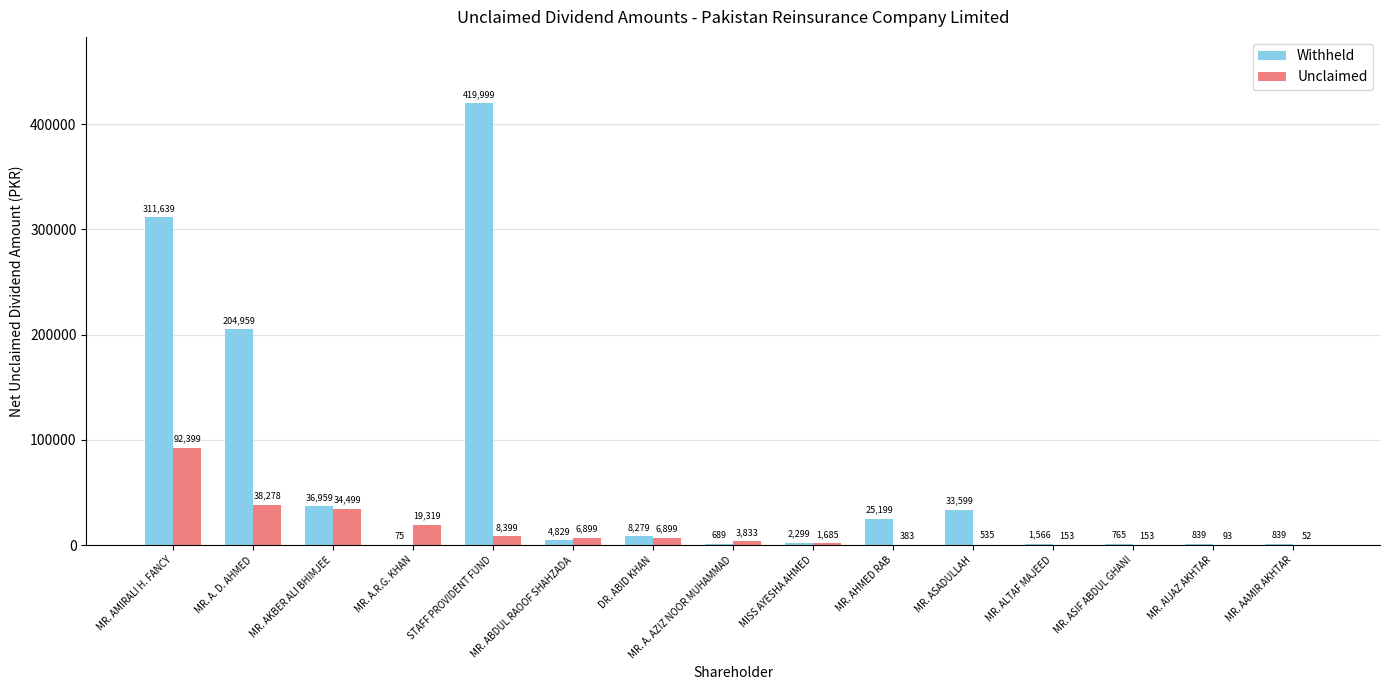

Reading left to right, what are all the values shown in this chart?

Withheld: MR. AMIRALI H. FANCY=311639	MR. A. D. AHMED=204959	MR. AKBER ALI BHIMJEE=36959	MR. A.R.G. KHAN=75	STAFF PROVIDENT FUND=419999	MR. ABDUL RAOOF SHAHZADA=4829	DR. ABID KHAN=8279	MR. A. AZIZ NOOR MUHAMMAD=689	MISS AYESHA AHMED=2299	MR. AHMED RAB=25199	MR. ASADULLAH=33599	MR. ALTAF MAJEED=1566	MR. ASIF ABDUL GHANI=765	MR. AIJAZ AKHTAR=839	MR. AAMIR AKHTAR=839
Unclaimed: MR. AMIRALI H. FANCY=92399	MR. A. D. AHMED=38278	MR. AKBER ALI BHIMJEE=34499	MR. A.R.G. KHAN=19319	STAFF PROVIDENT FUND=8399	MR. ABDUL RAOOF SHAHZADA=6899	DR. ABID KHAN=6899	MR. A. AZIZ NOOR MUHAMMAD=3833	MISS AYESHA AHMED=1685	MR. AHMED RAB=383	MR. ASADULLAH=535	MR. ALTAF MAJEED=153	MR. ASIF ABDUL GHANI=153	MR. AIJAZ AKHTAR=93	MR. AAMIR AKHTAR=52